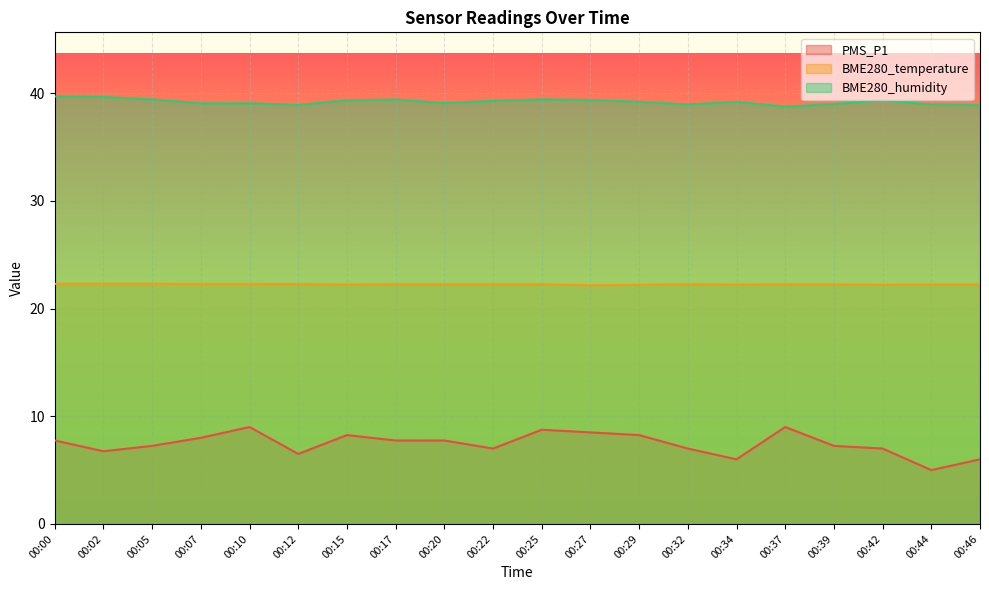

How many BME280_temperature values are between 22 and 23?

20